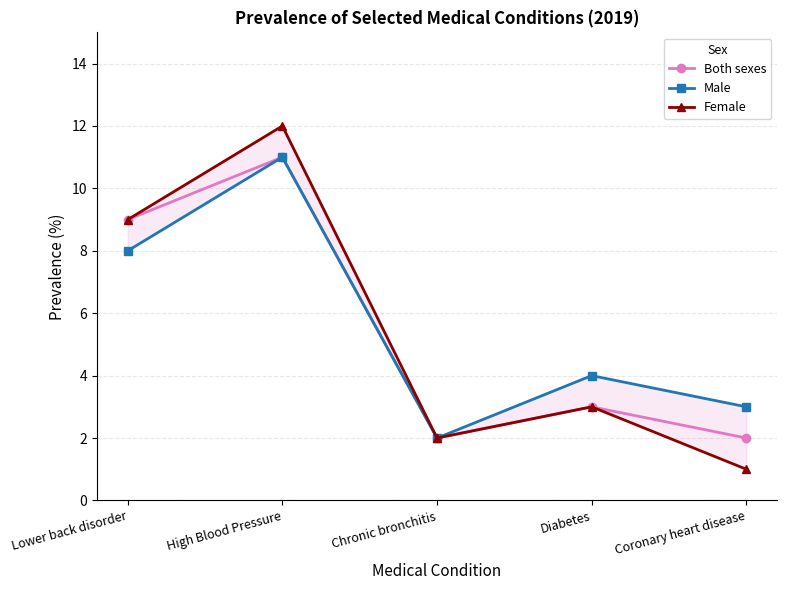

True or false: Both sexes and Male cross at least once.

False